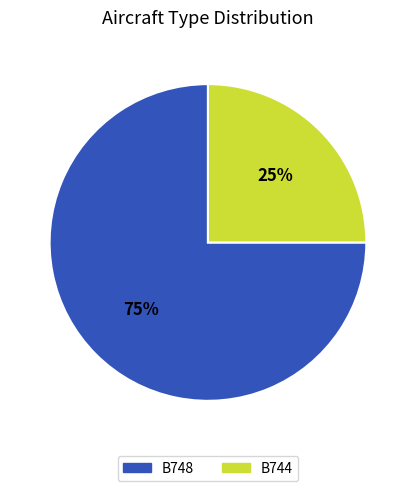

Which has a higher value, B748 or B744?

B748